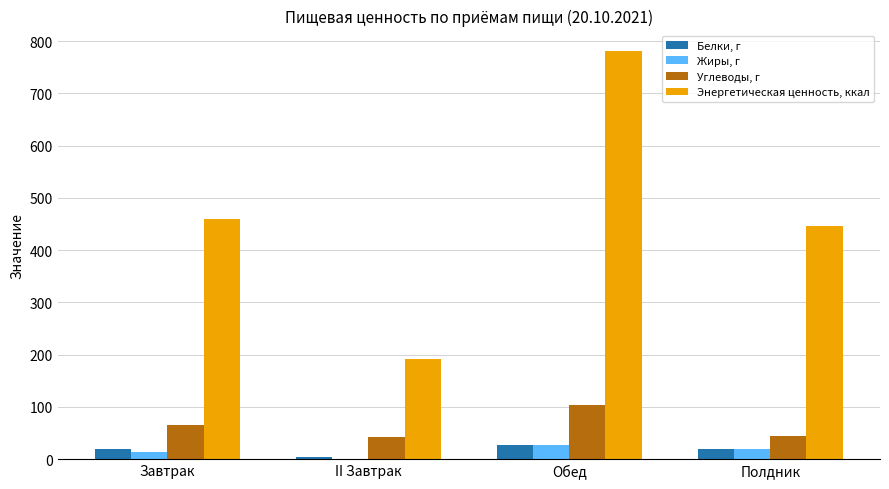

At which category is the sum across all series the highest?

Обед